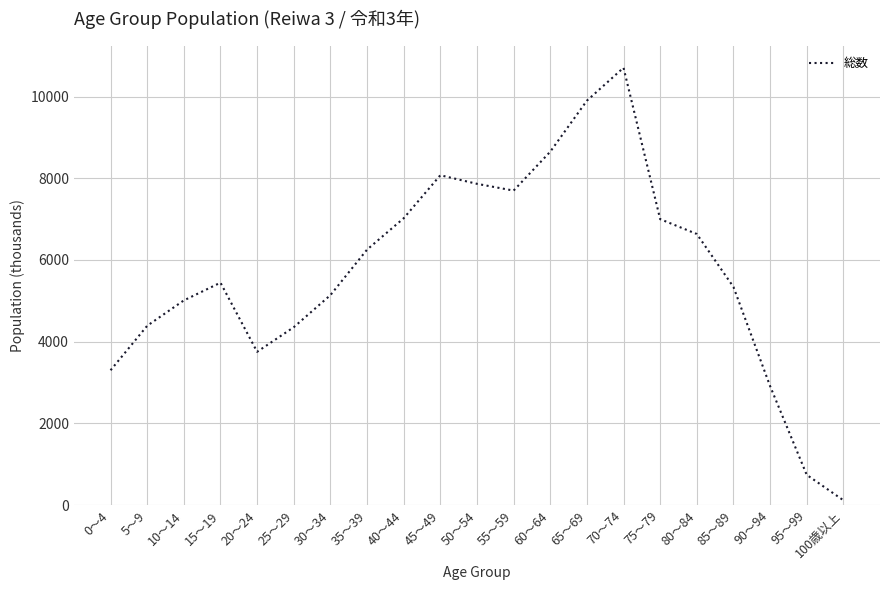

Which category has the lowest value across all series?

100歳以上